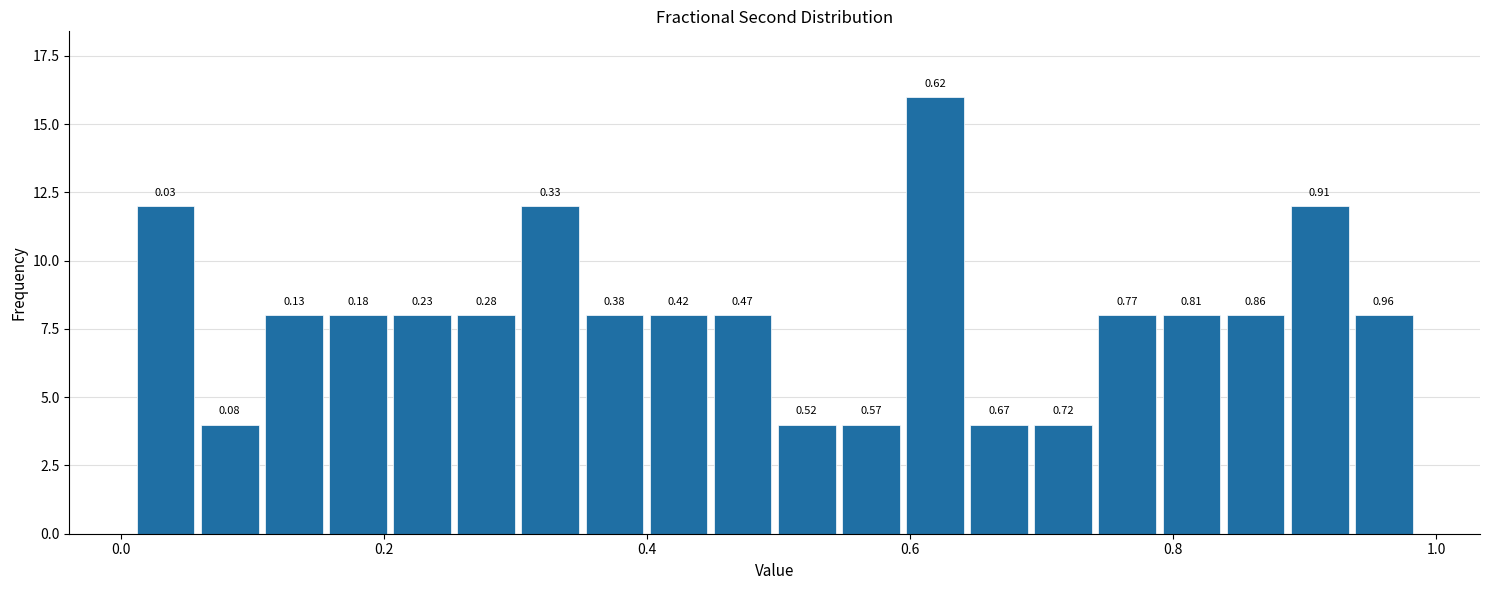

Read against the x-axis, roughly where is the centre of the tallest bar?

0.62